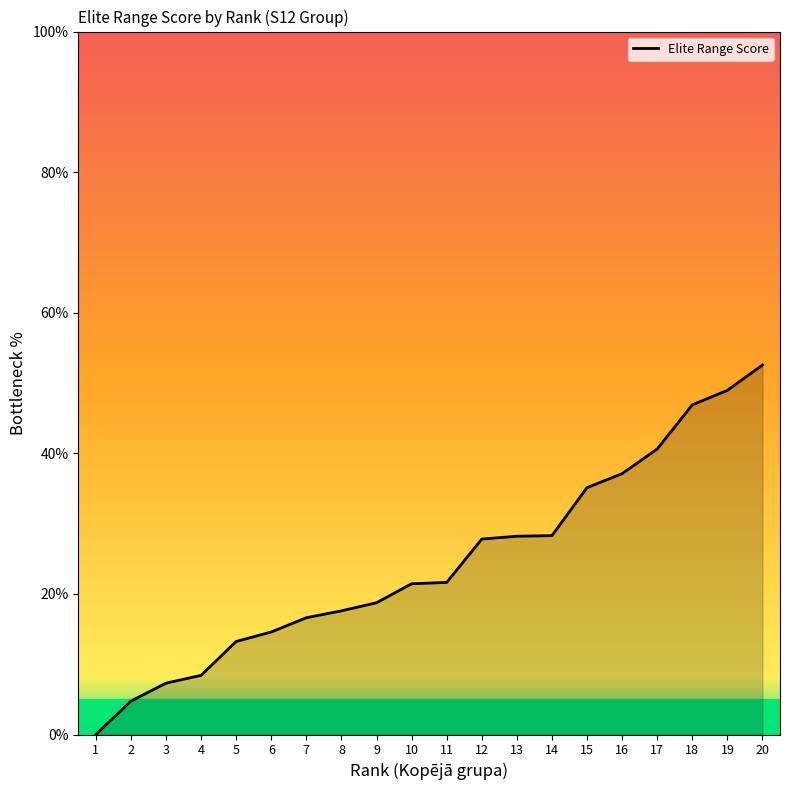

Read the value at 8.

17.6